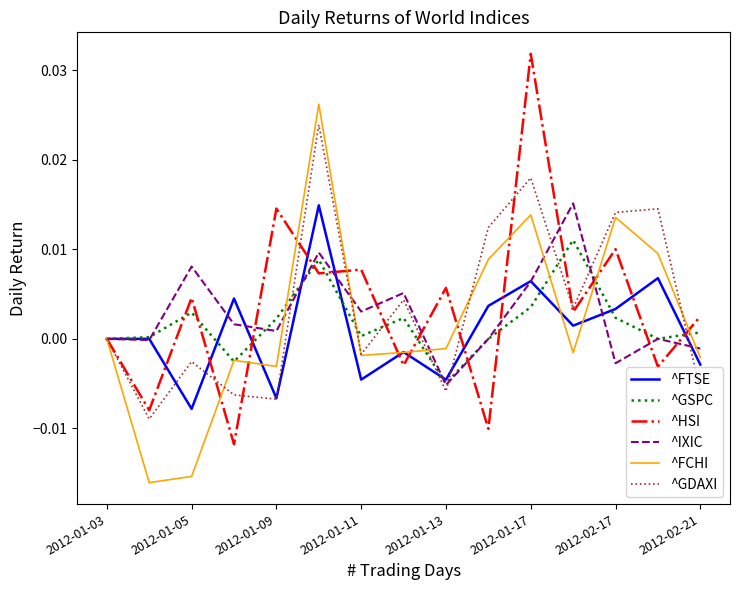

What are all the series names shown in the legend?

^FTSE, ^GSPC, ^HSI, ^IXIC, ^FCHI, ^GDAXI